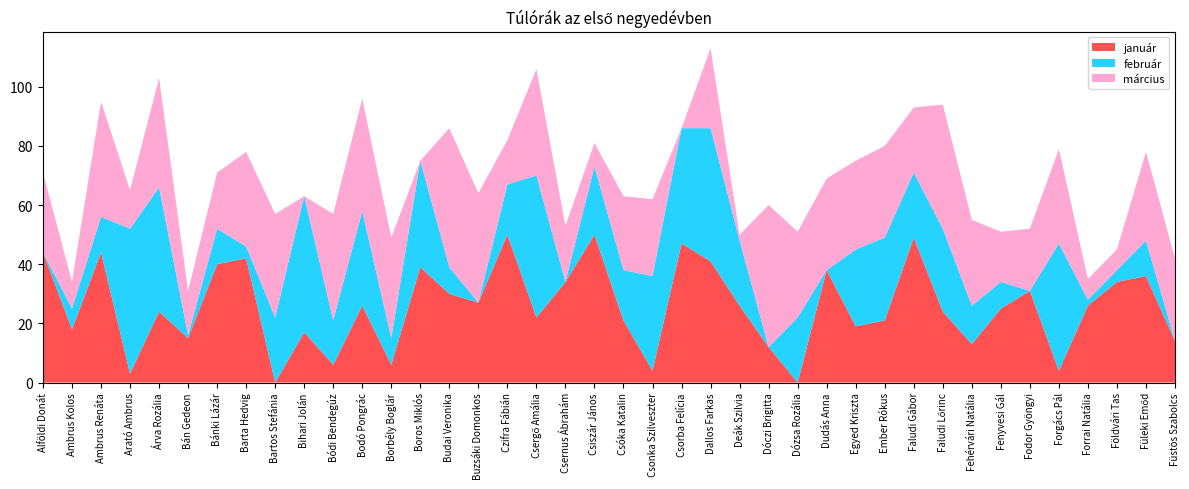

Reading left to right, transcribe all the data shown in this chart.

január: Alföldi Donát=44	Ambrus Kolos=18	Ambrus Renáta=44	Arató Ambrus=3	Árva Rozália=24	Bán Gedeon=15	Bánki Lázár=40	Barta Hedvig=42	Bartos Stefánia=0	Bihari Jolán=17	Bódi Bendegúz=6	Bodó Pongrác=26	Borbély Boglár=6	Boros Miklós=39	Budai Veronika=30	Buzsáki Domonkos=27	Czifra Fábián=50	Csergő Amália=22	Csernus Ábrahám=34	Csiszár János=50	Csóka Katalin=21	Csonka Szilveszter=4	Csorba Felícia=47	Dallos Farkas=41	Deák Szilvia=26	Dóczi Brigitta=12	Dózsa Rozália=0	Dudás Anna=38	Egyed Kriszta=19	Ember Rókus=21	Faludi Gábor=49	Faludi Lőrinc=24	Fehérvári Natália=13	Fenyvesi Gál=25	Fodor Gyöngyi=31	Forgács Pál=4	Forrai Natália=26	Földvári Tas=34	Füleki Emőd=36	Füstös Szabolcs=14
február: Alföldi Donát=0	Ambrus Kolos=7	Ambrus Renáta=12	Arató Ambrus=49	Árva Rozália=42	Bán Gedeon=1	Bánki Lázár=12	Barta Hedvig=4	Bartos Stefánia=22	Bihari Jolán=46	Bódi Bendegúz=15	Bodó Pongrác=32	Borbély Boglár=9	Boros Miklós=36	Budai Veronika=9	Buzsáki Domonkos=0	Czifra Fábián=17	Csergő Amália=48	Csernus Ábrahám=0	Csiszár János=23	Csóka Katalin=17	Csonka Szilveszter=32	Csorba Felícia=39	Dallos Farkas=45	Deák Szilvia=22	Dóczi Brigitta=0	Dózsa Rozália=22	Dudás Anna=0	Egyed Kriszta=26	Ember Rókus=28	Faludi Gábor=22	Faludi Lőrinc=28	Fehérvári Natália=13	Fenyvesi Gál=9	Fodor Gyöngyi=0	Forgács Pál=43	Forrai Natália=2	Földvári Tas=4	Füleki Emőd=12	Füstös Szabolcs=0
március: Alföldi Donát=27	Ambrus Kolos=9	Ambrus Renáta=39	Arató Ambrus=13	Árva Rozália=37	Bán Gedeon=15	Bánki Lázár=19	Barta Hedvig=32	Bartos Stefánia=35	Bihari Jolán=0	Bódi Bendegúz=36	Bodó Pongrác=38	Borbély Boglár=34	Boros Miklós=0	Budai Veronika=47	Buzsáki Domonkos=37	Czifra Fábián=15	Csergő Amália=36	Csernus Ábrahám=19	Csiszár János=8	Csóka Katalin=25	Csonka Szilveszter=26	Csorba Felícia=0	Dallos Farkas=27	Deák Szilvia=2	Dóczi Brigitta=48	Dózsa Rozália=29	Dudás Anna=31	Egyed Kriszta=30	Ember Rókus=31	Faludi Gábor=22	Faludi Lőrinc=42	Fehérvári Natália=29	Fenyvesi Gál=17	Fodor Gyöngyi=21	Forgács Pál=32	Forrai Natália=7	Földvári Tas=7	Füleki Emőd=30	Füstös Szabolcs=28